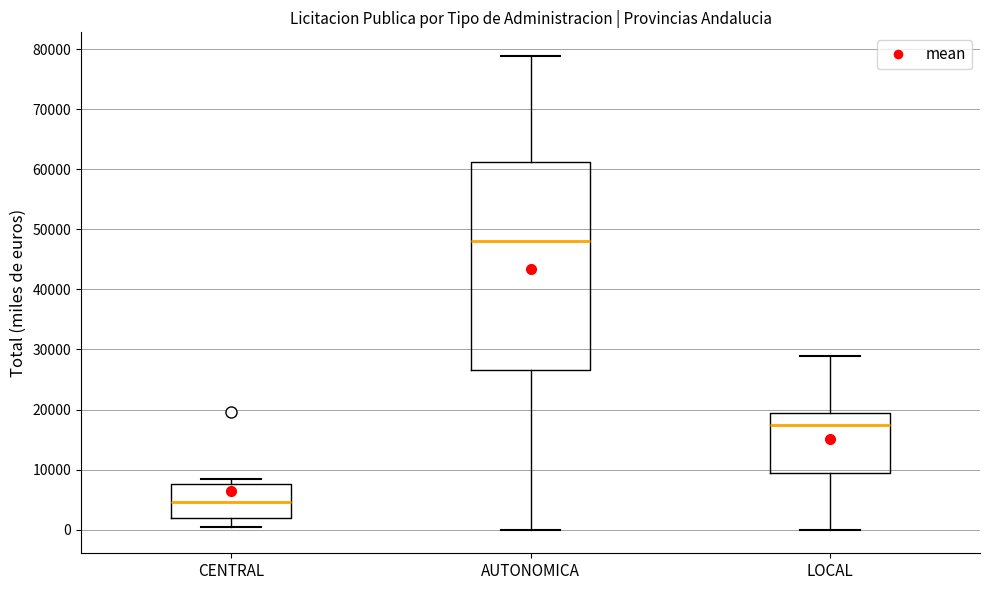

Reading left to right, transcribe this box plot: for each box, give where its median line is, the range the box spans, and where its two whiskers end, as read against the y-axis. The values are not printed on the chart, so give them approximately, as read against the axis.

CENTRAL: median 5000, box 2000 to 8000, whiskers 1000 to 8000 (just above the box's upper edge)
AUTONOMICA: median 48000, box 27000 to 61000, whiskers 0 to 79000
LOCAL: median 17000, box 9000 to 19000, whiskers 0 to 29000